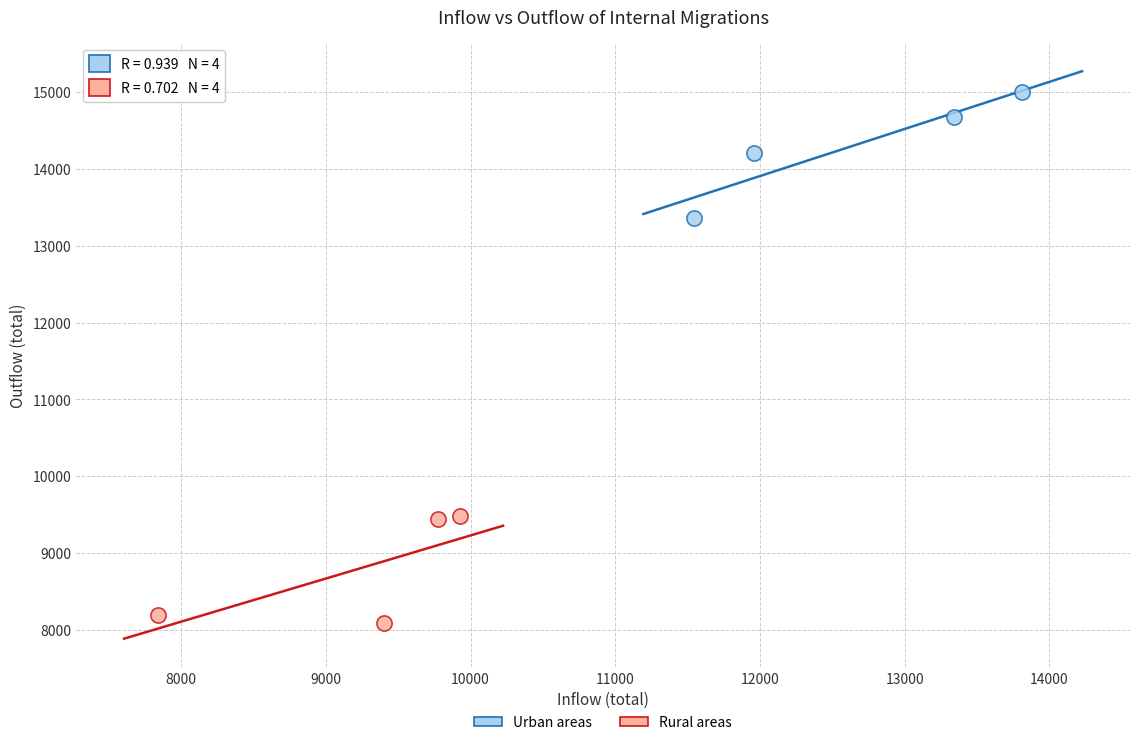

Which series contains the lowest Y value?

Rural areas